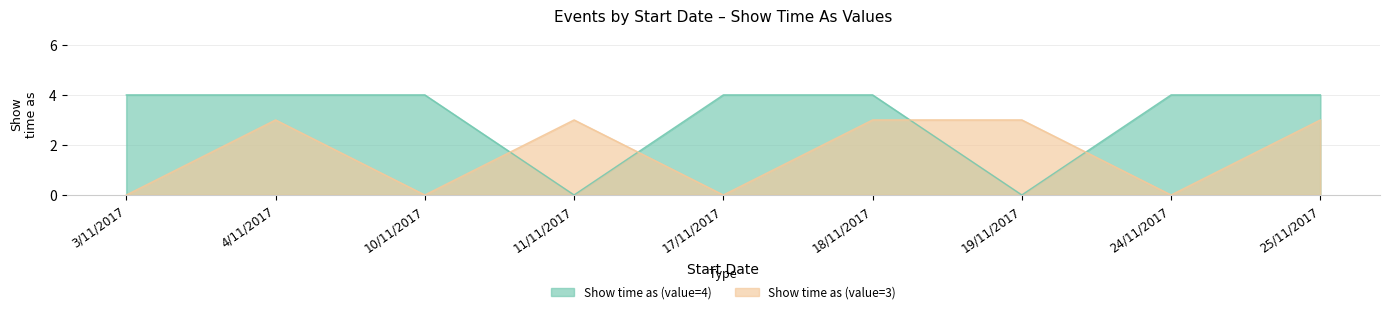

Reading right to left, extract all data points from this chart.

Show time as (value=4): 4	4	0	4	4	0	4	4	4
Show time as (value=3): 3	0	3	3	0	3	0	3	0